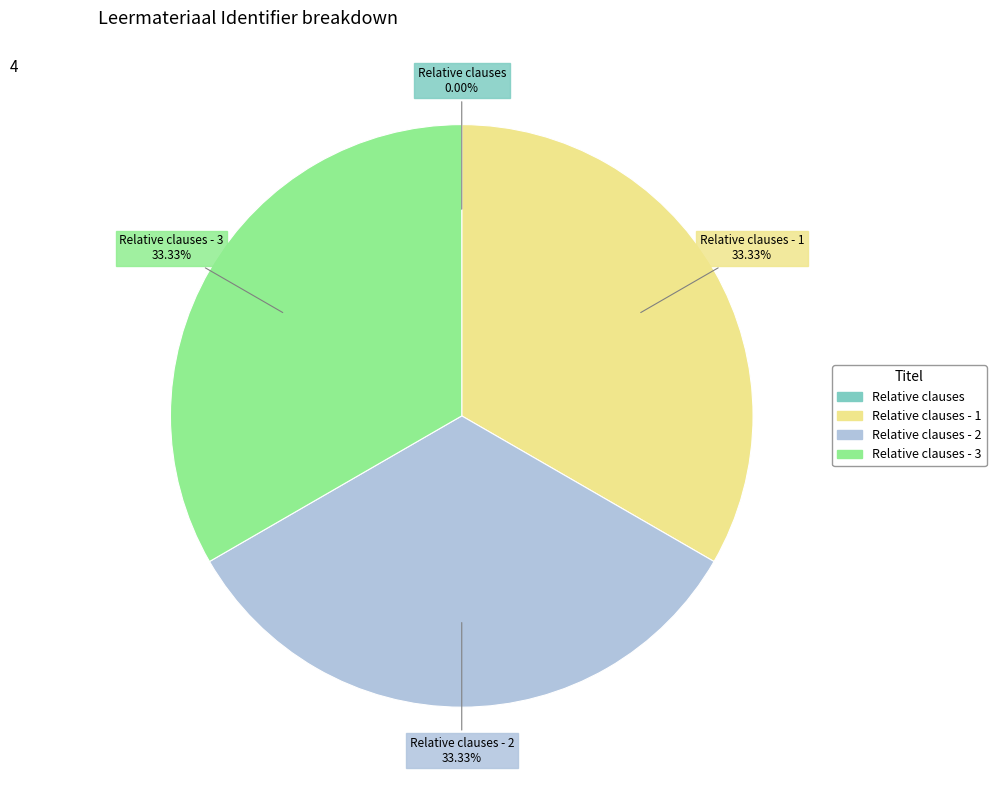

Is there a majority slice in this chart?

No